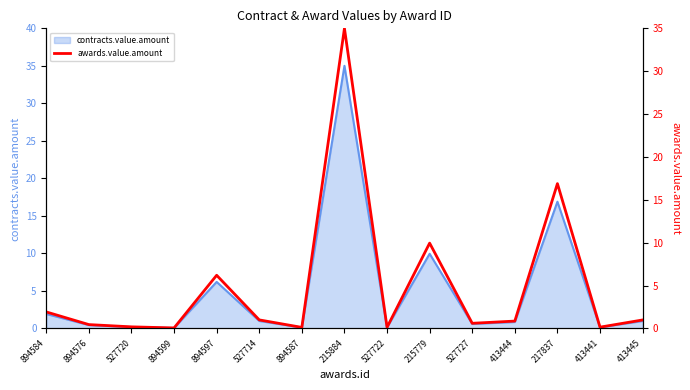

How many interior local valleys (lower than both neighbors) does the data have?

5